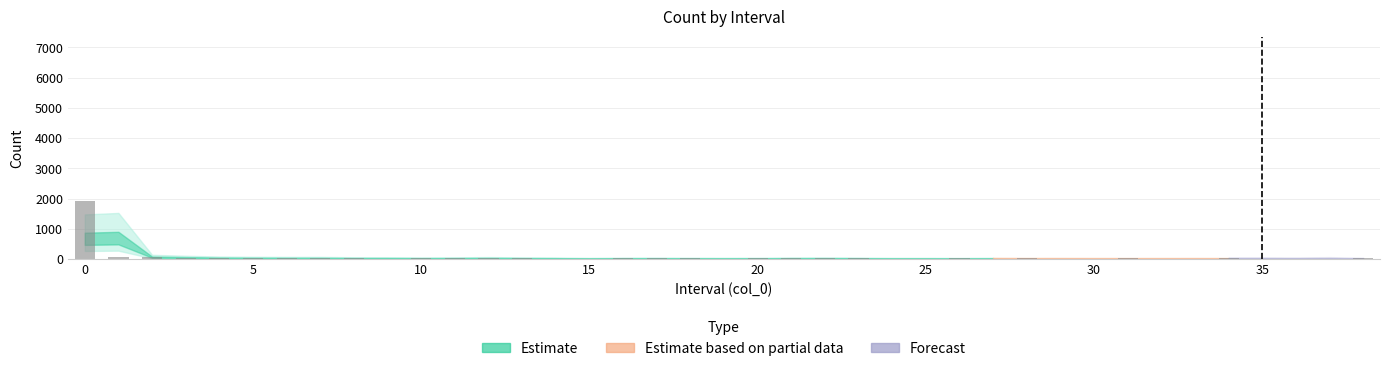

What is the maximum value shown in the chart?

1935